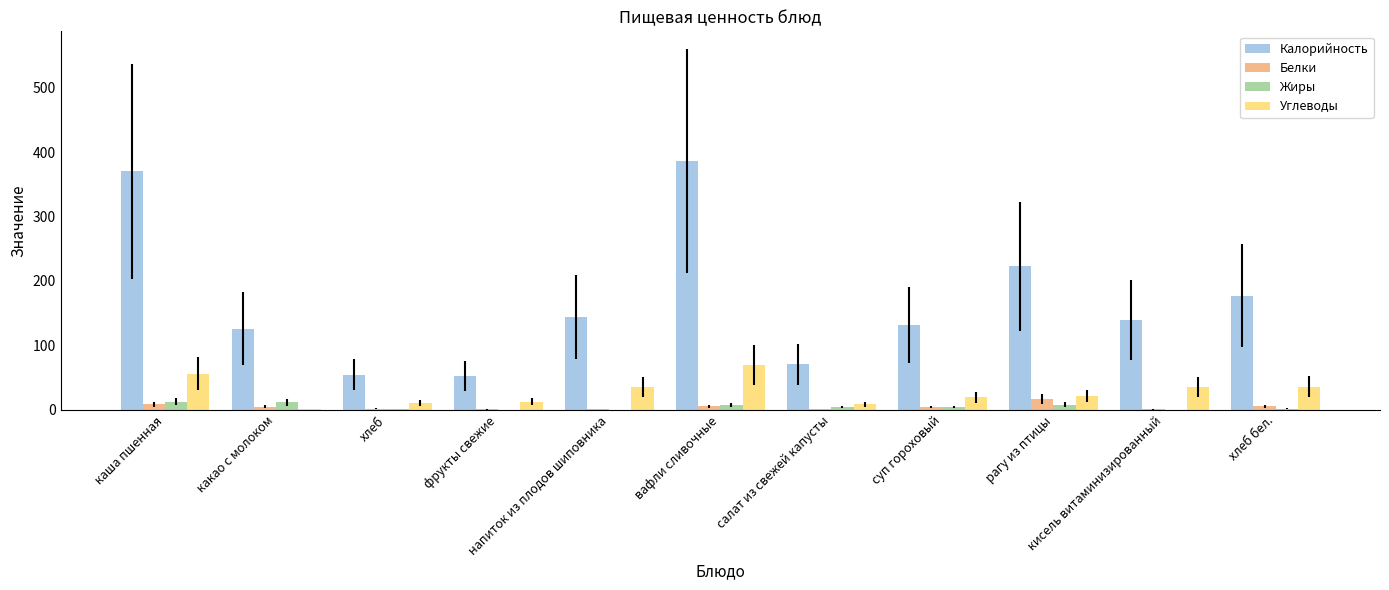

The Углеводы series shows 91.2 at каша пшенная. True or false?

False